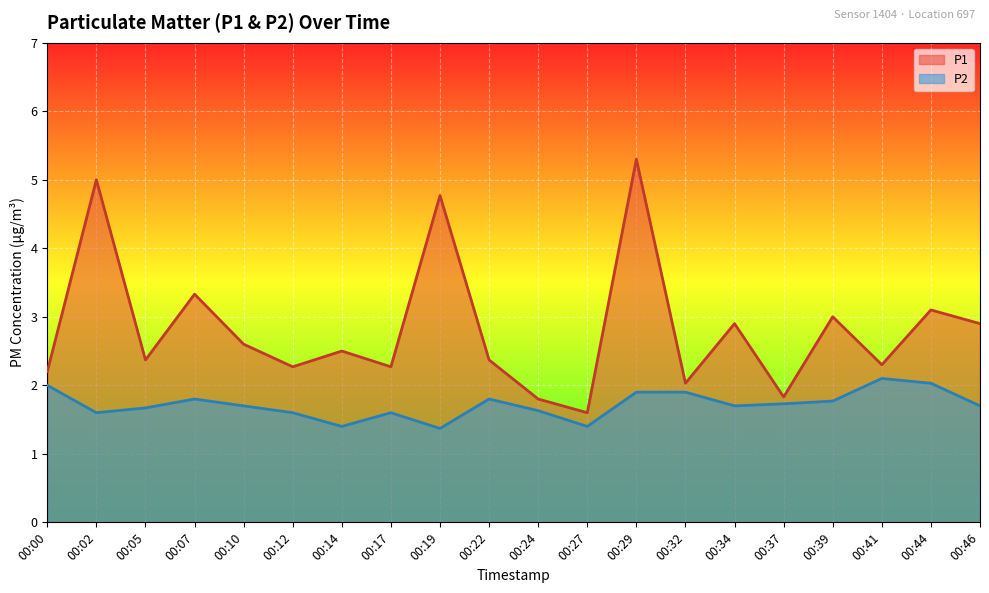

What is the sum of all P2 values?

34.4